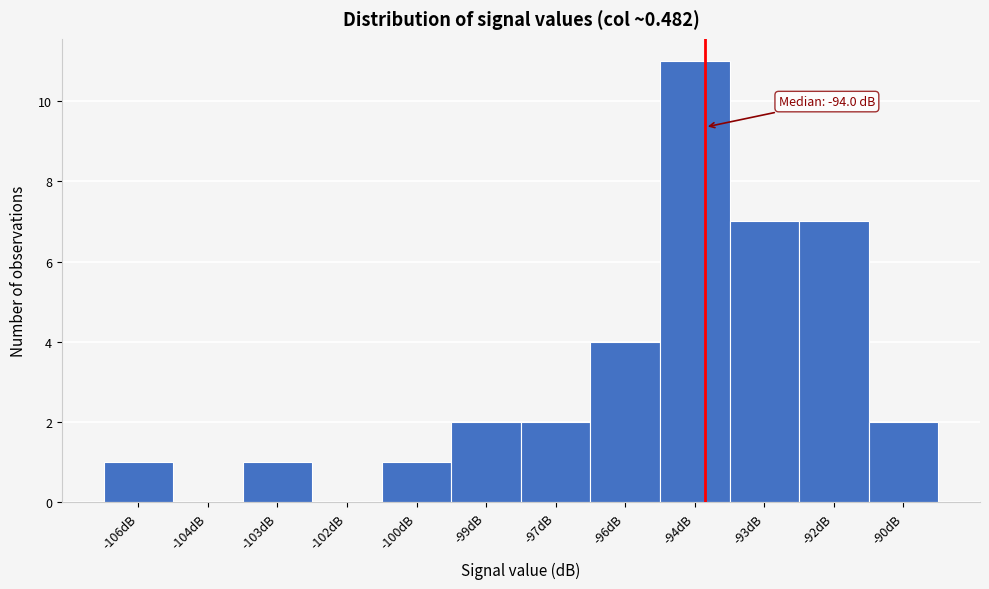

Reading right to left, list all the values displayed in this chart.

-90dB=2	-92dB=7	-93dB=7	-94dB=11	-96dB=4	-97dB=2	-99dB=2	-100dB=1	-102dB=0	-103dB=1	-104dB=0	-106dB=1